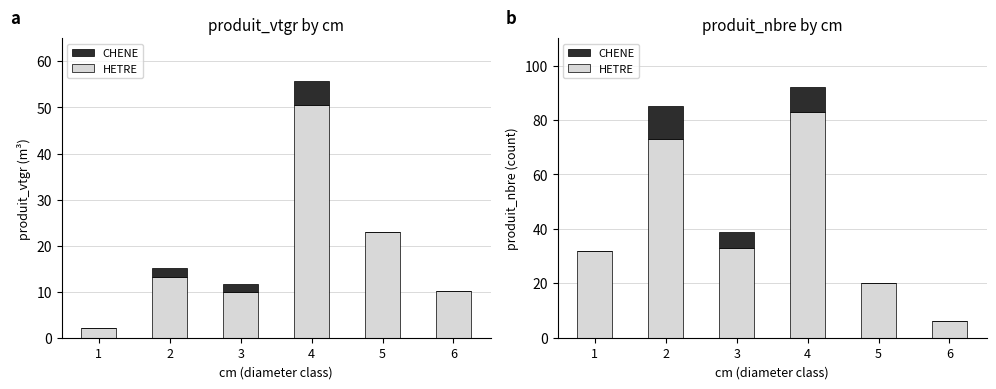

Rank the series by their maximum value, from lowest to highest.

CHENE, HETRE